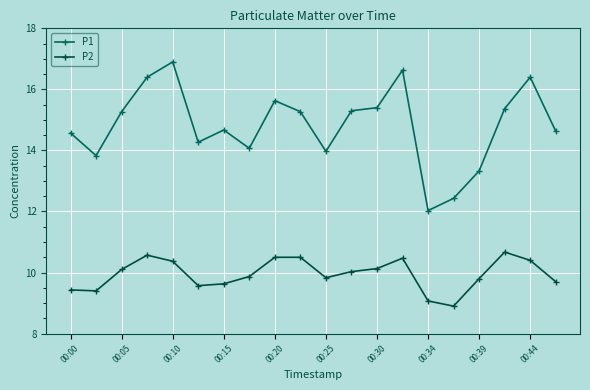

How many lines are shown in the chart?

2